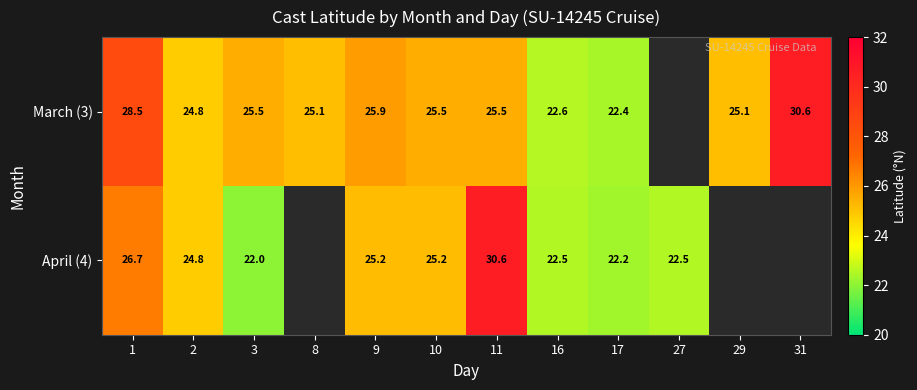

Which has a higher value, 27 or 17?

17